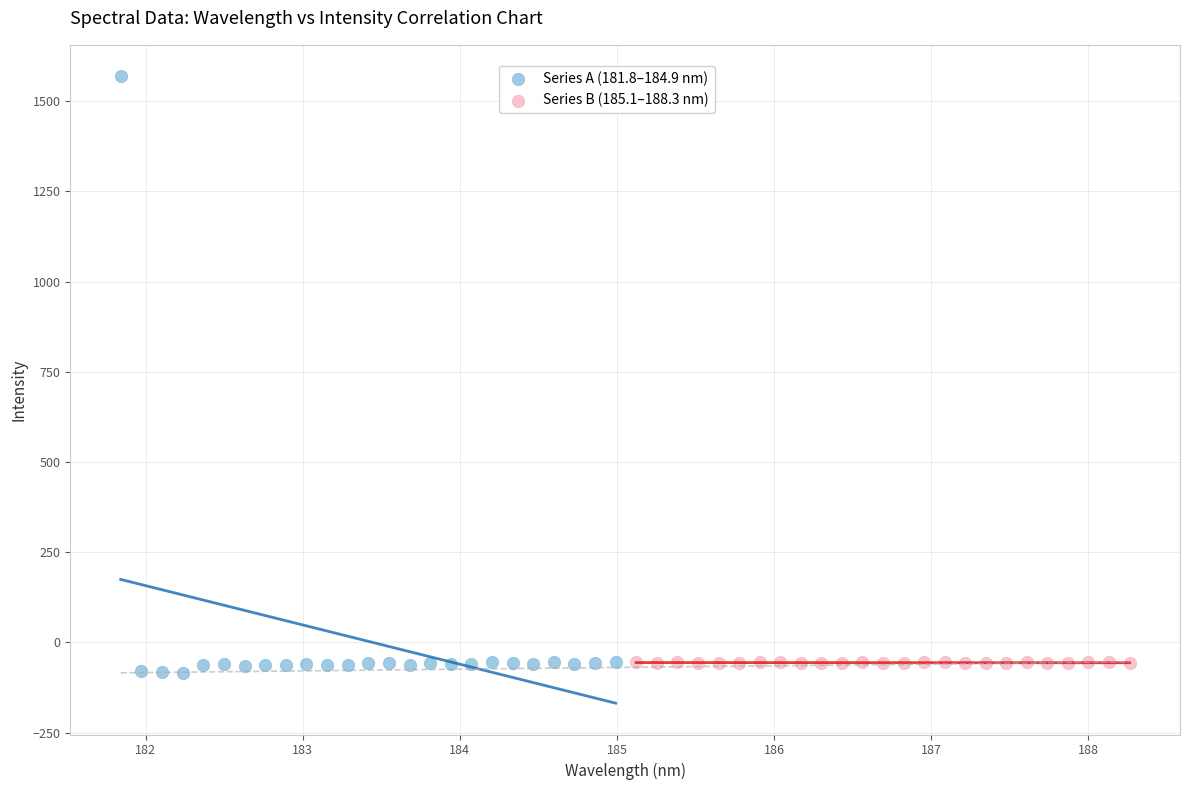

What are all the series names shown in the legend?

Series A (181.8–184.9 nm), Series B (185.1–188.3 nm)